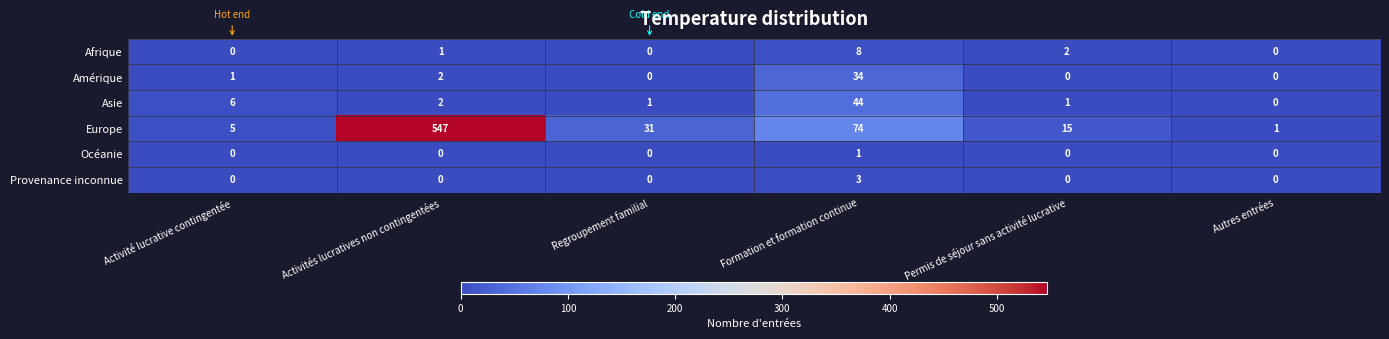

What is the difference between the second highest and second lowest values in the Europe series?

69